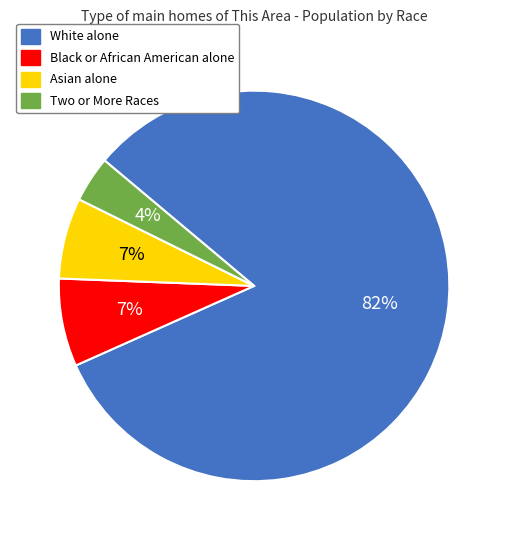

Do Two or More Races and Black or African American alone together represent more than half of the pie?

No